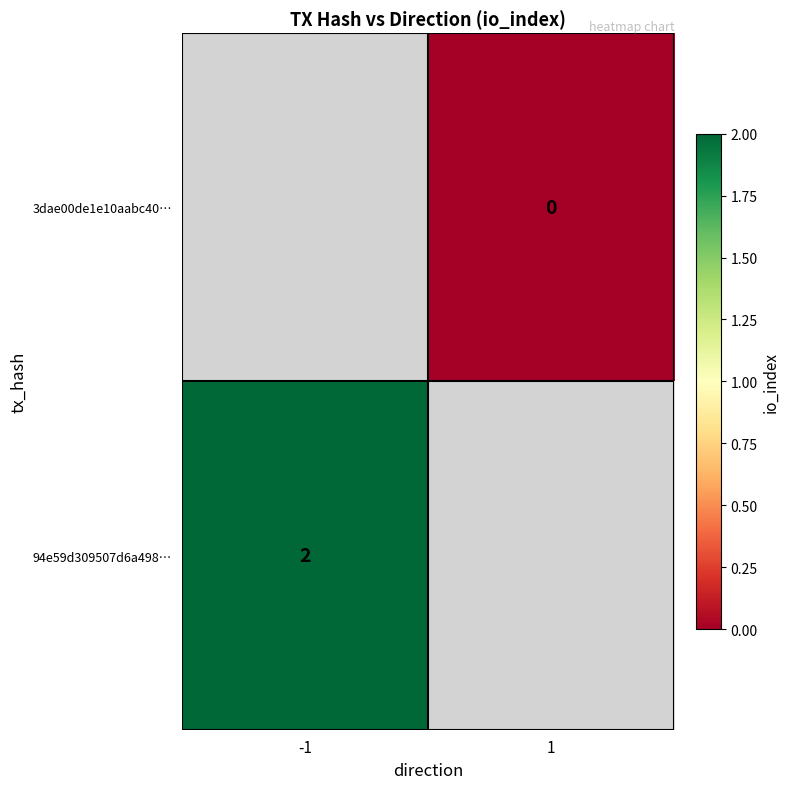

The value of 94e59d309507d6a498… at -1 is 2. True or false?

True